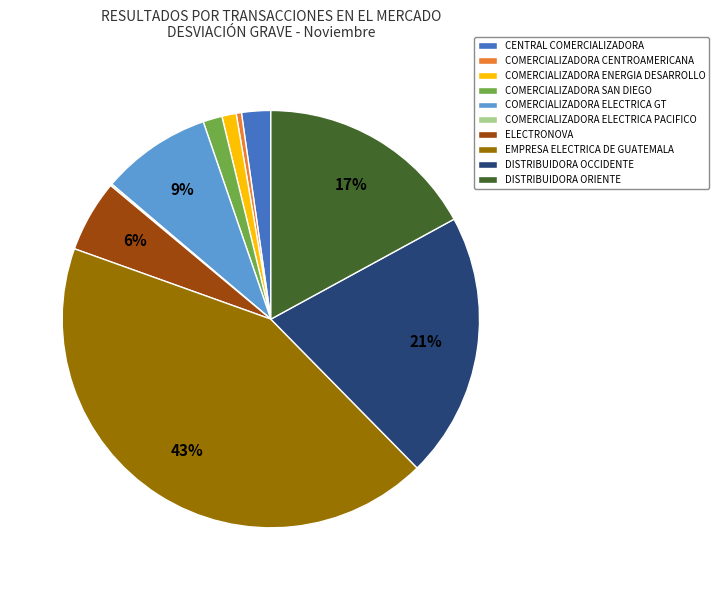

Is there any slice that represents more than half of the pie?

No